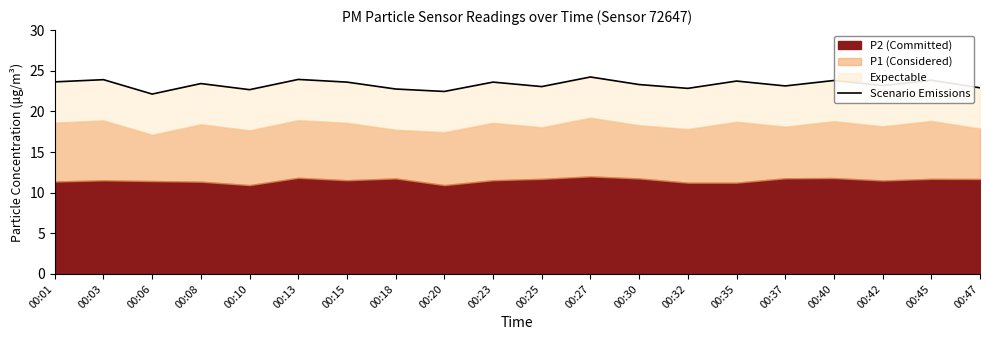

Reading left to right, transcribe all the data shown in this chart.

00:01=23.6	00:03=23.9	00:06=22.1	00:08=23.4	00:10=22.7	00:13=23.9	00:15=23.6	00:18=22.8	00:20=22.4	00:23=23.6	00:25=23.1	00:27=24.2	00:30=23.3	00:32=22.8	00:35=23.7	00:37=23.1	00:40=23.8	00:42=23.2	00:45=23.8	00:47=22.9